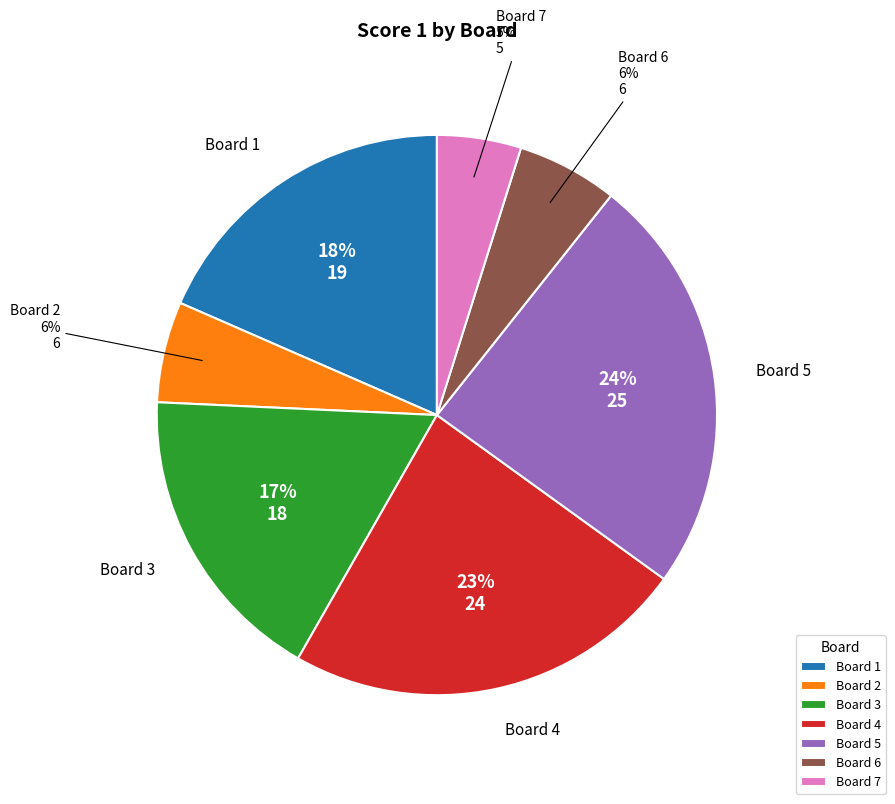

Is Board 4 the majority of the pie?

No